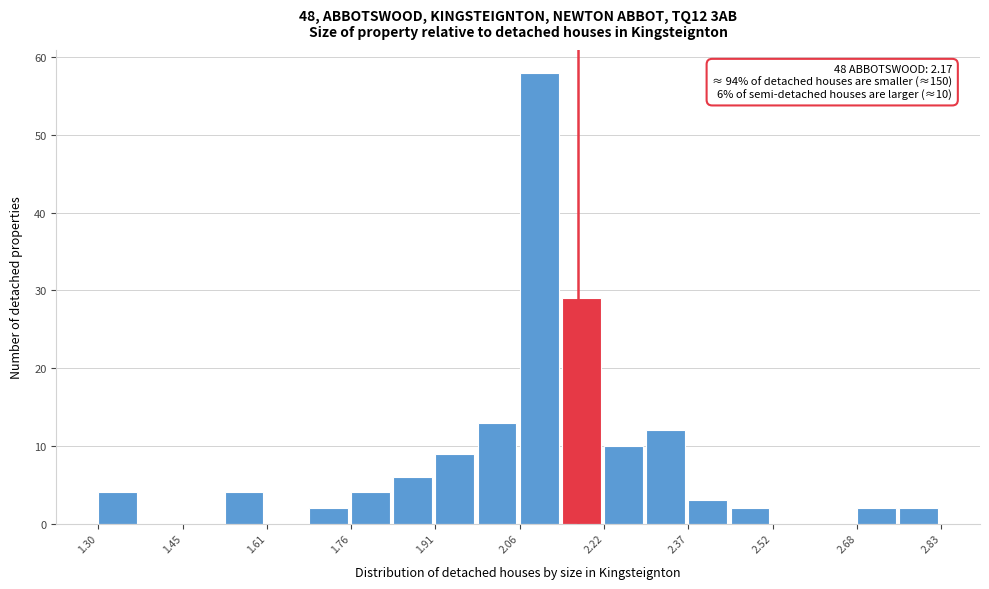

Read against the x-axis, roughly where is the centre of the tallest bar?

2.10